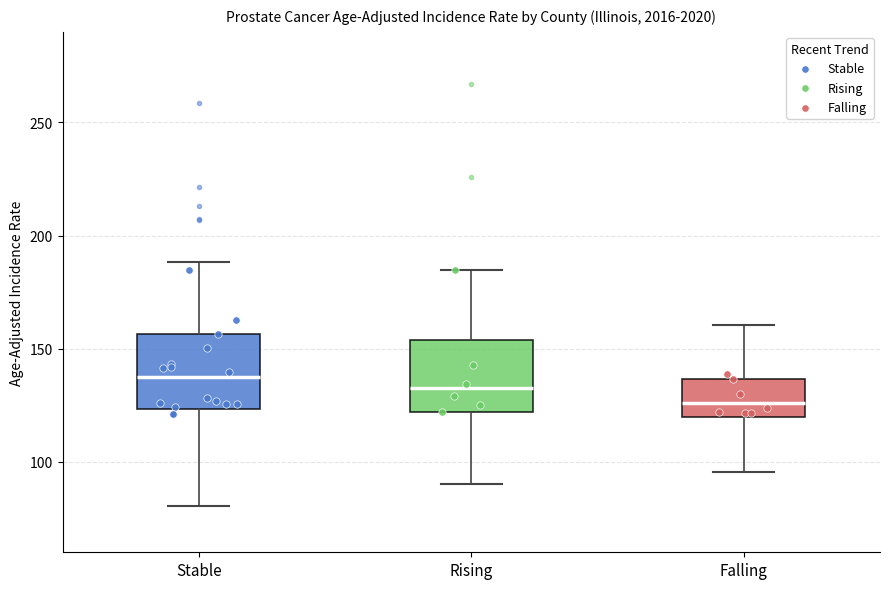

Reading left to right, transcribe this box plot: for each box, give where its median line is, the range the box spans, and where its two whiskers end, as read against the y-axis. The values are not printed on the chart, so give them approximately, as read against the axis.

Stable: median 135, box 125 to 155, whiskers 80 to 190
Rising: median 130, box 120 to 155, whiskers 90 to 185
Falling: median 125, box 120 to 135, whiskers 95 to 160